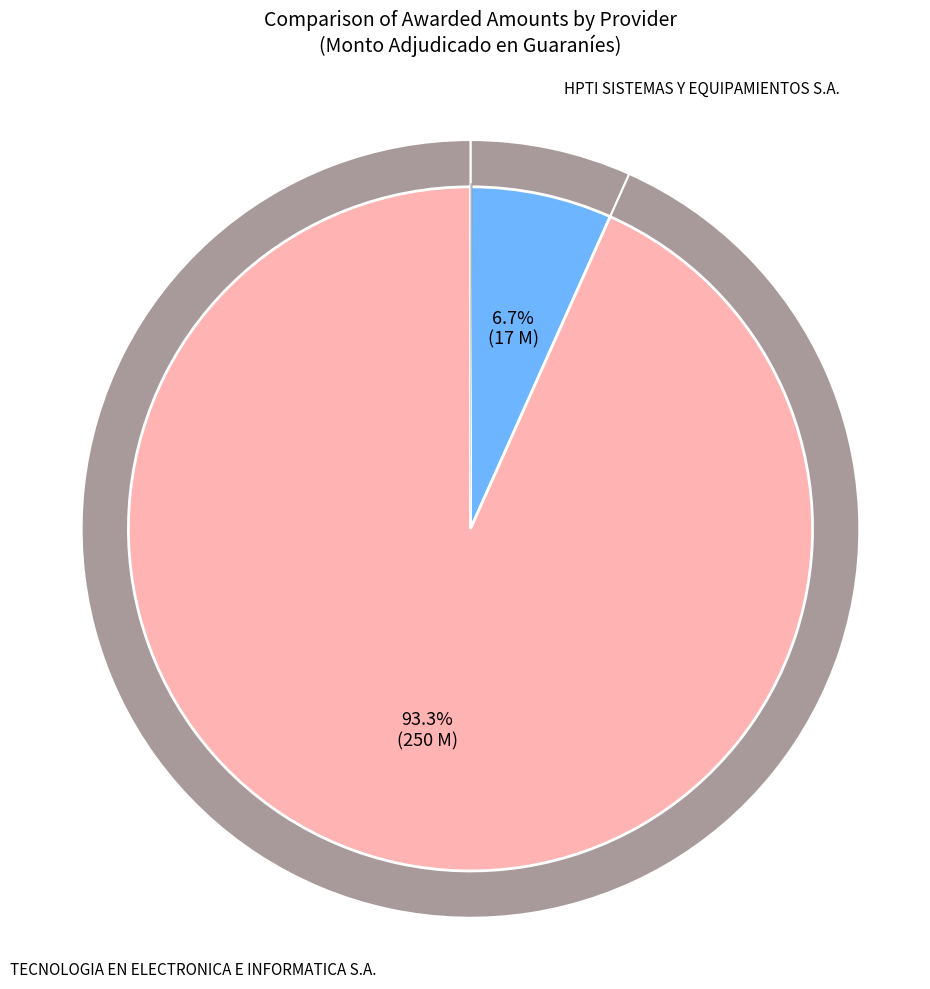

To the nearest percent, what percentage of the pie is TECNOLOGIA EN ELECTRONICA E INFORMATICA S.A.?

93%